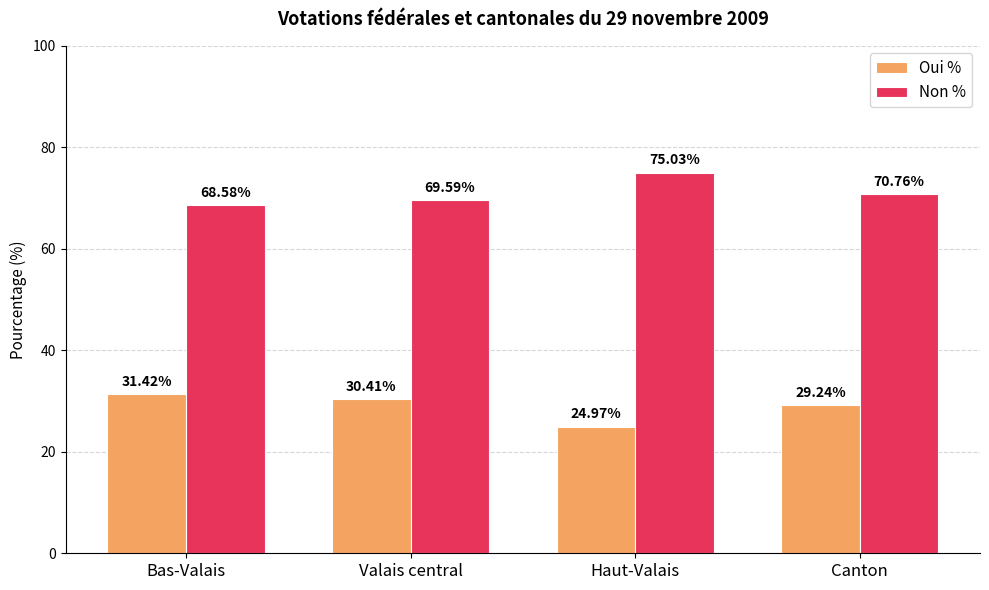

What is the label of the 1st bar from the right?

Canton